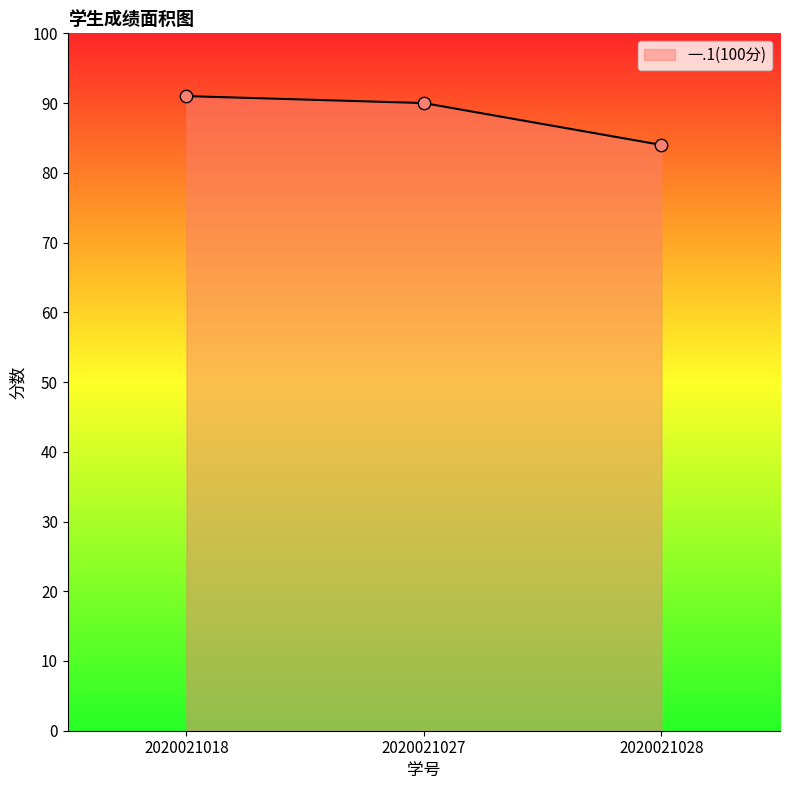

Approximately how many times larger is the value at 2020021027 compared to 2020021018?

1.0